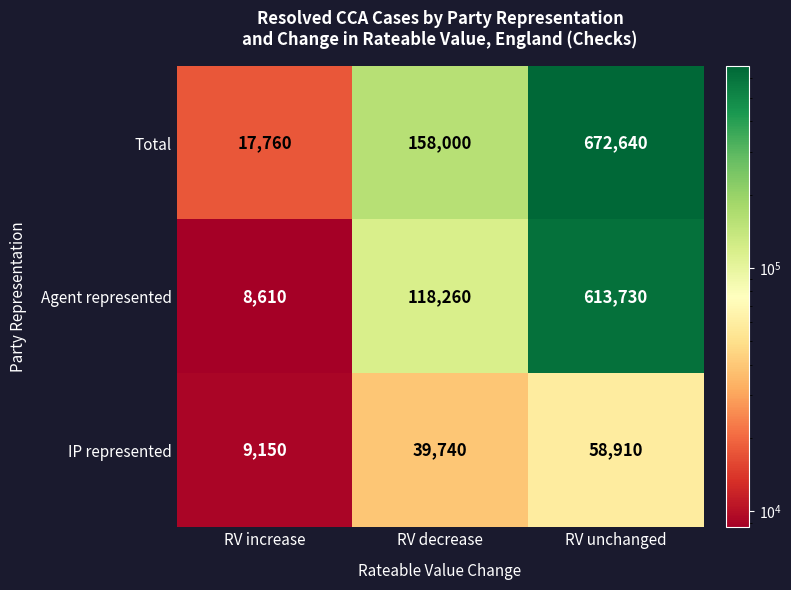

How many values in the Agent represented series are below 118260?

1